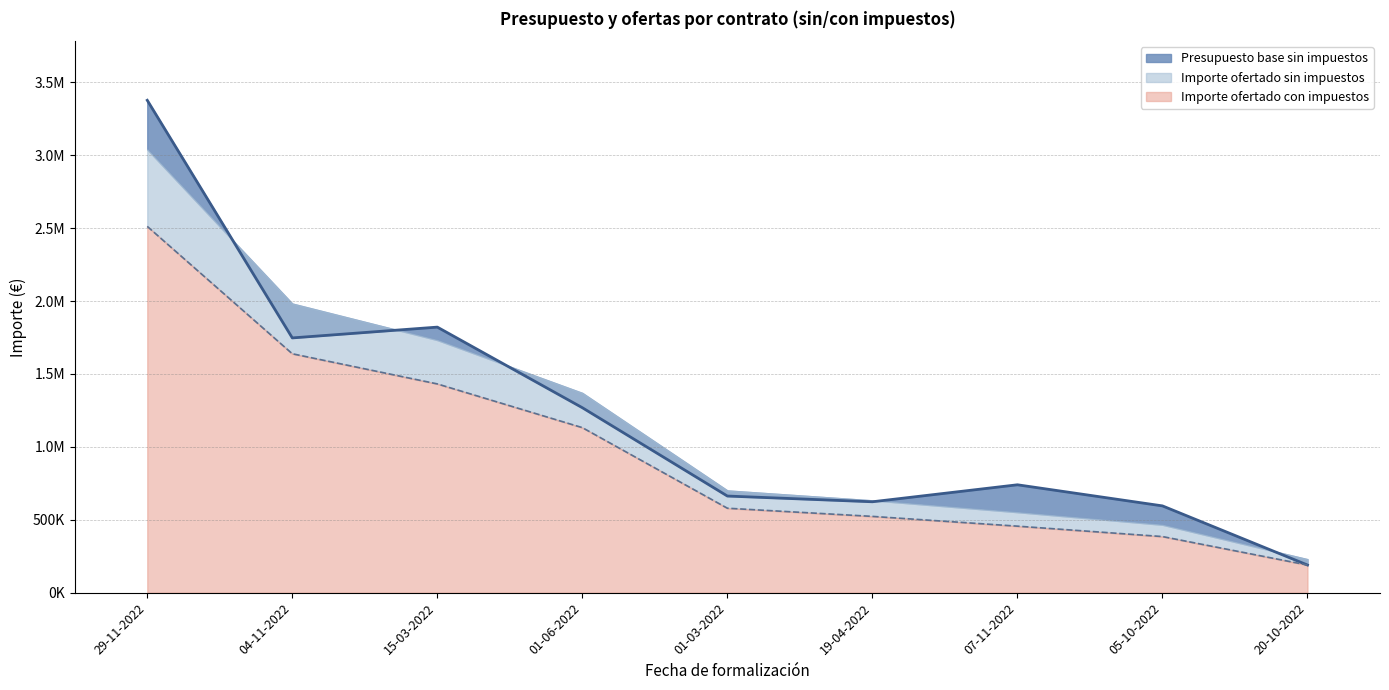

True or false: Presupuesto base sin impuestos and Importe ofertado sin impuestos intersect in this chart.

False